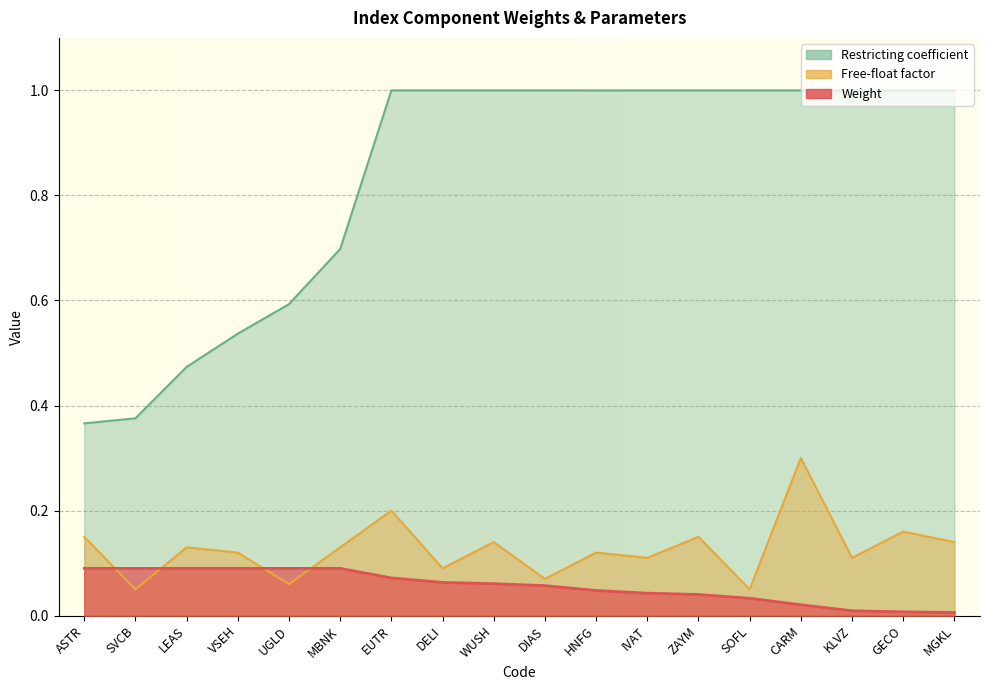

The Restricting coefficient series shows 1.0 at EUTR. True or false?

True